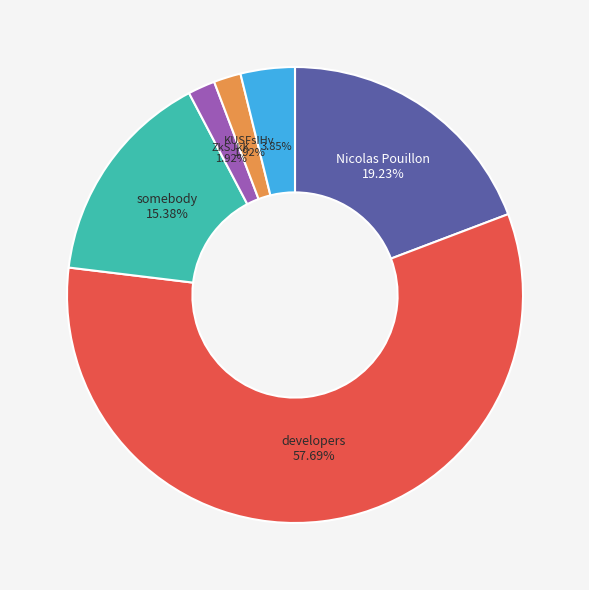

Is there a majority slice in this chart?

Yes